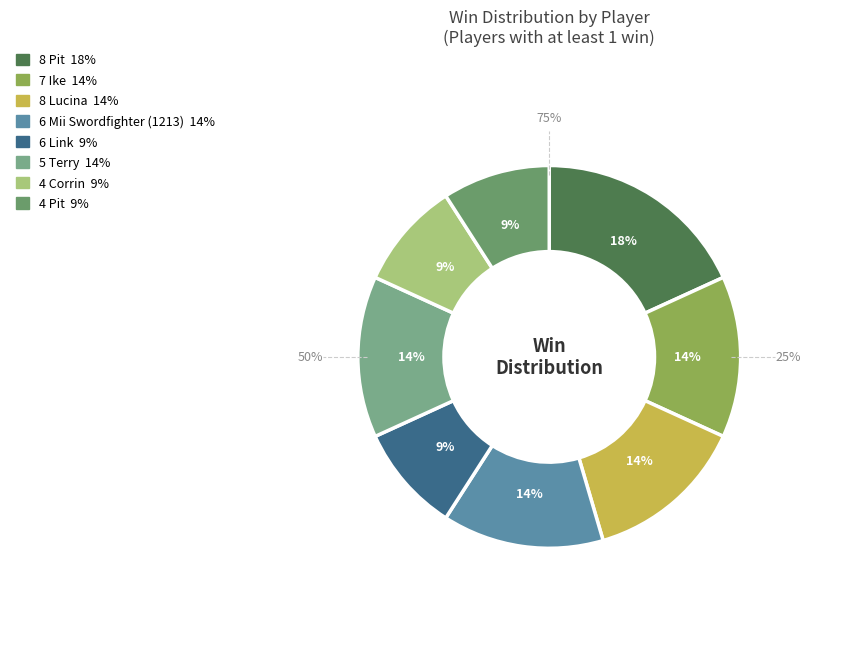

Is there any slice that represents more than half of the pie?

No